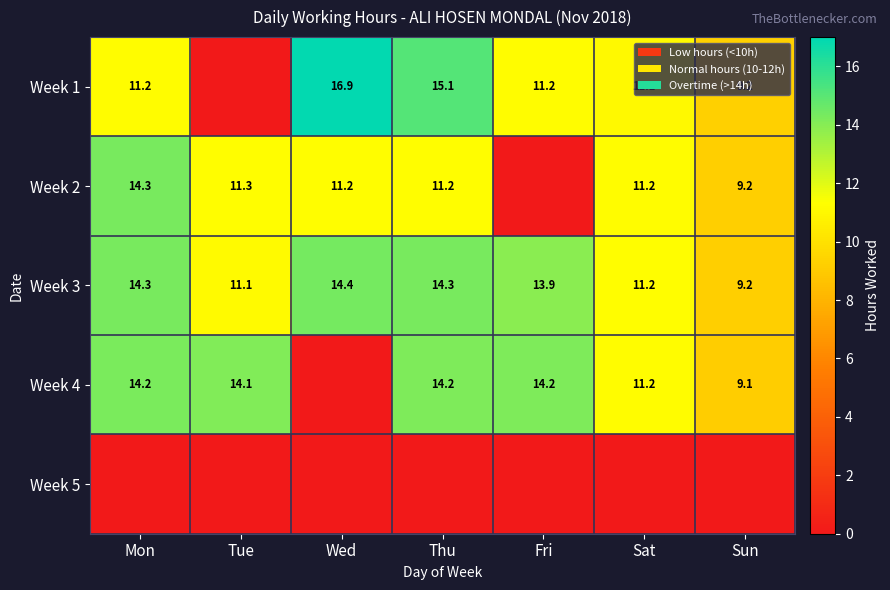

What is the sum of the Week 3 values at Fri and Tue?

25.0